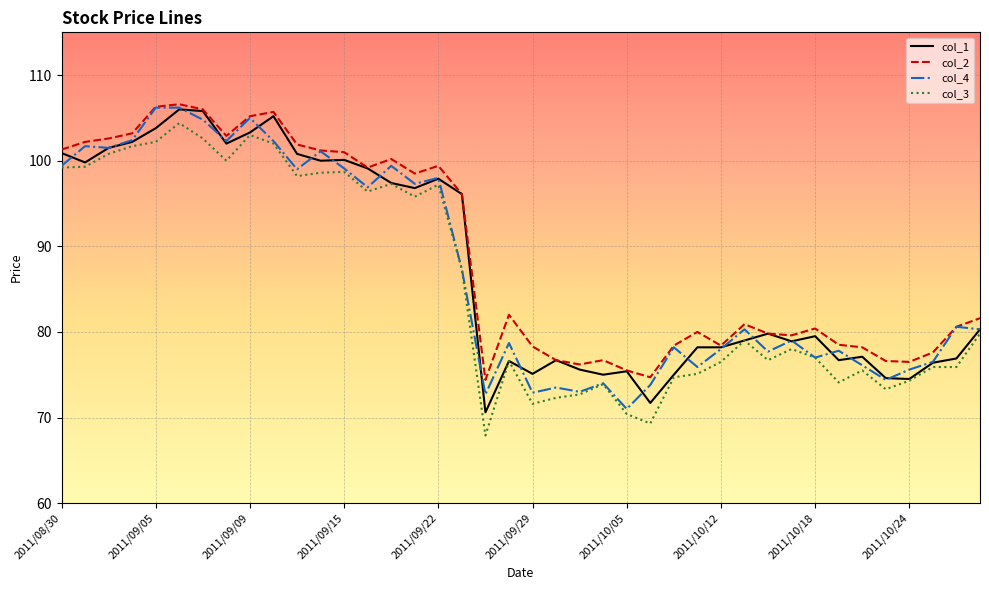

What is the maximum value for col_4?

106.2